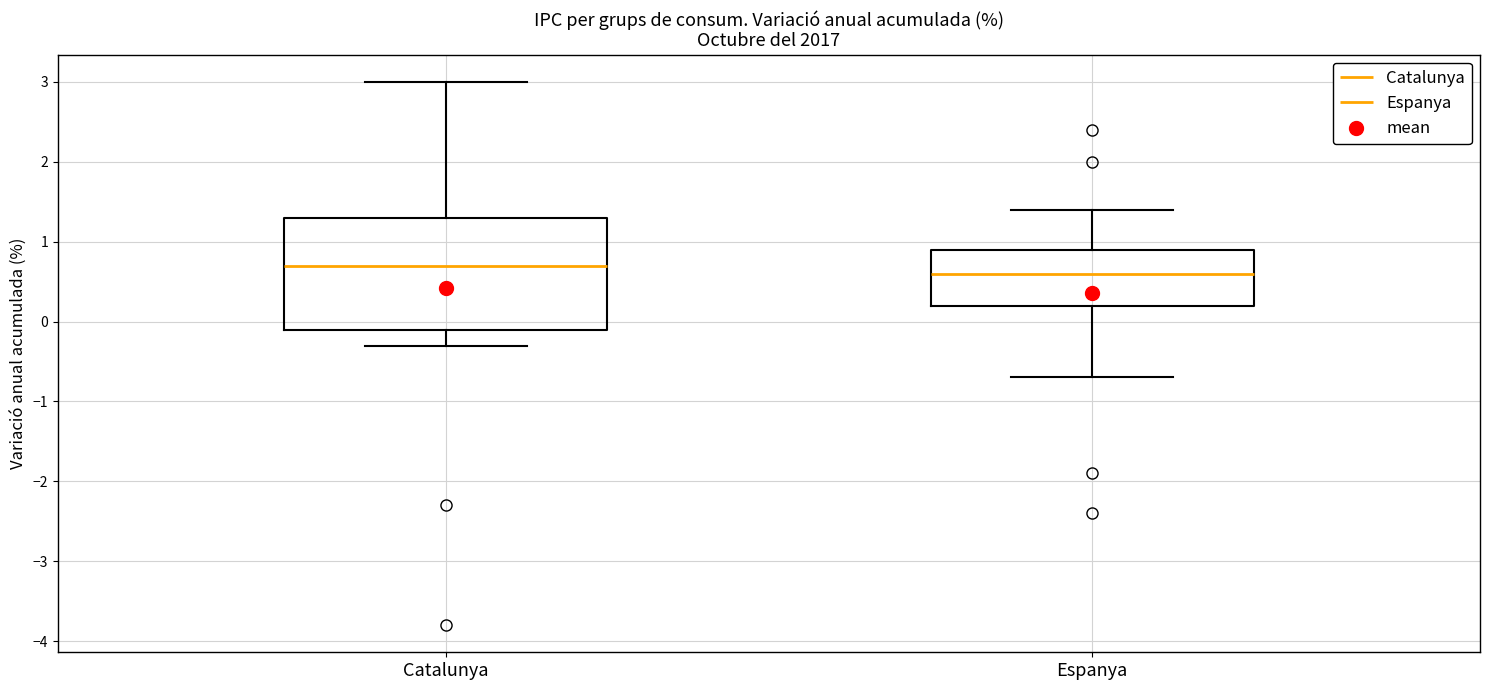

Reading left to right, read every box against the y-axis: the position of its median line, the range the box covers, and the ends of its whiskers. The values are not printed on the chart, so give them approximately, as read against the axis.

Catalunya: median 0.7, box -0.1 to 1.3, whiskers -0.3 to 3.0
Espanya: median 0.6, box 0.2 to 0.9, whiskers -0.7 to 1.4